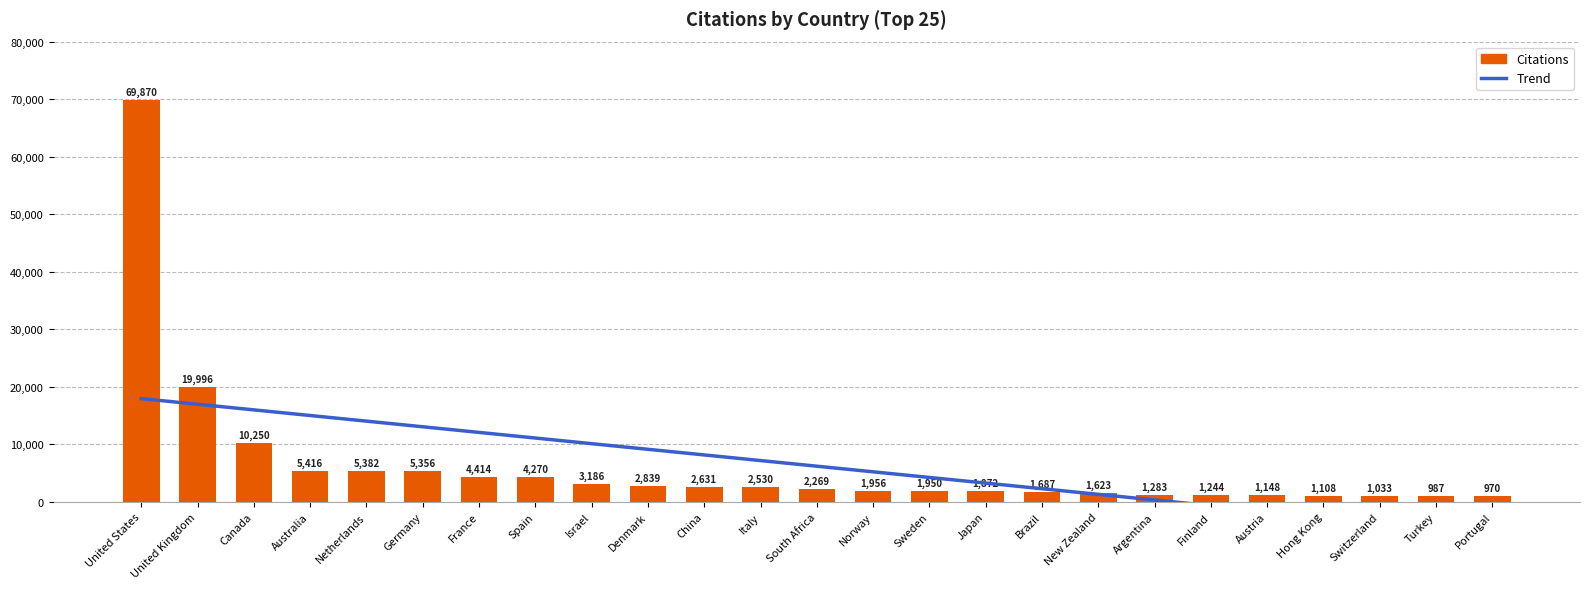

At which label is the value closest to 35420?

United Kingdom